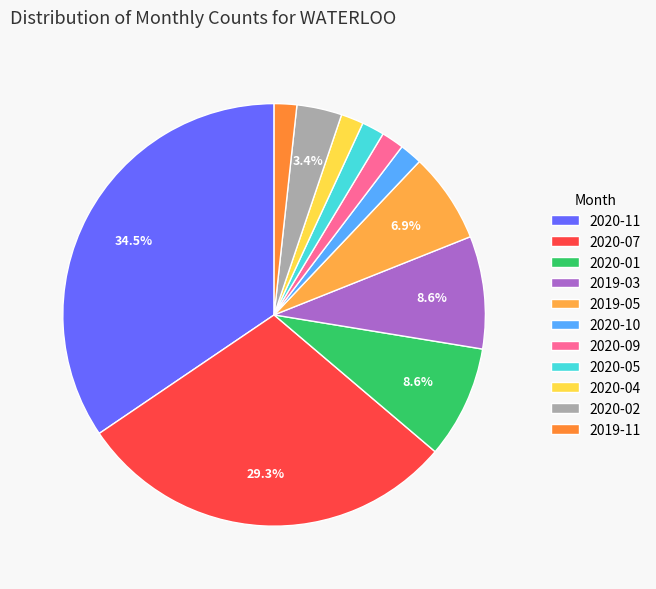

What is the largest slice in the pie chart?

2020-11